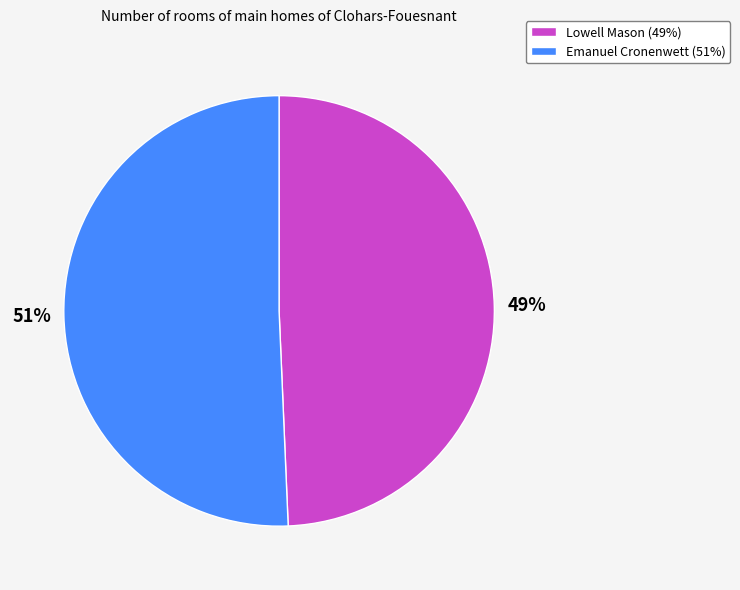

To the nearest percent, what portion does Emanuel Cronenwett represent?

51%